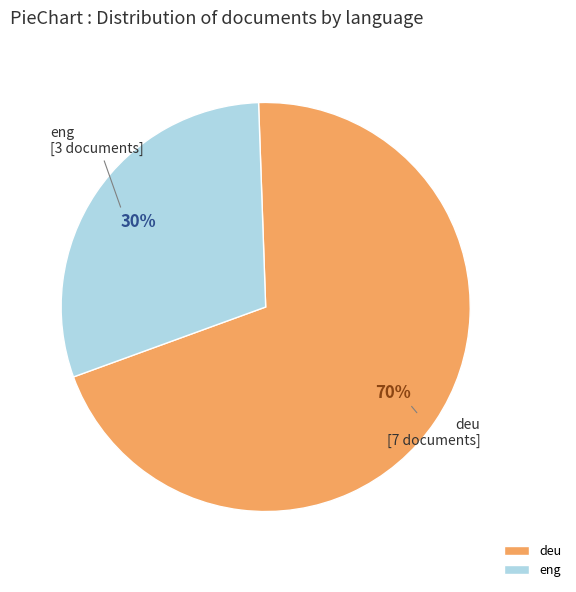

What is the smallest slice in the pie chart?

eng